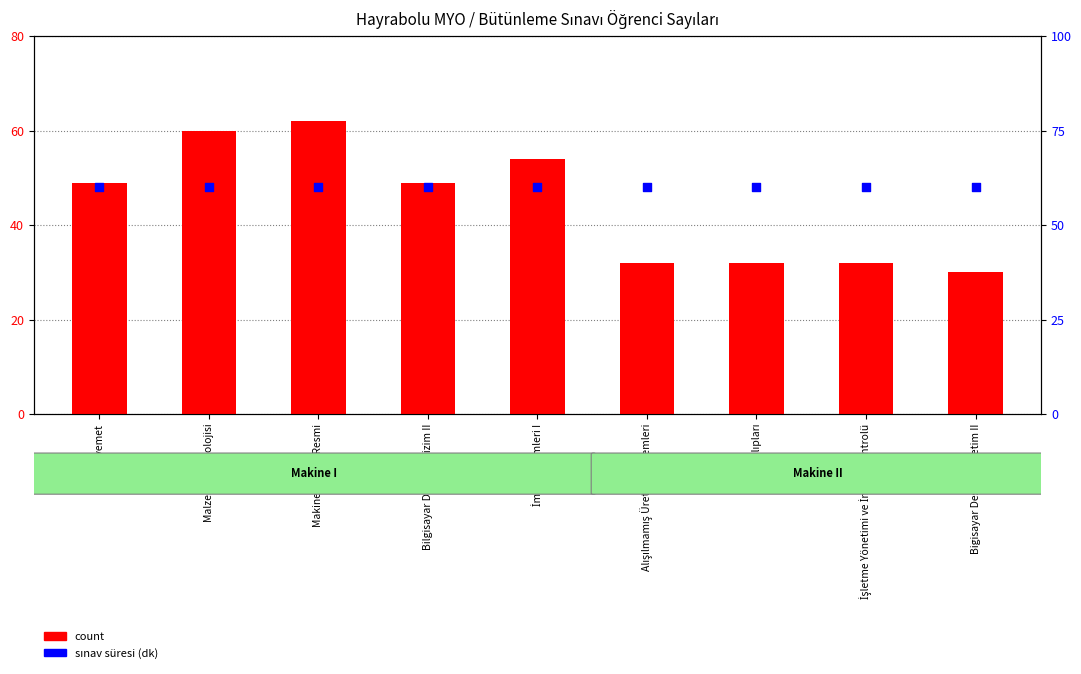

Which series reaches the maximum Y coordinate?

count